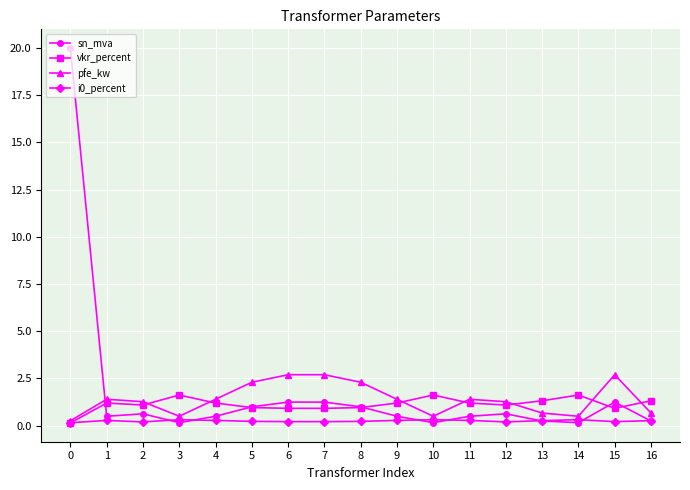

True or false: i0_percent has more than 0 interior local peaks.

True